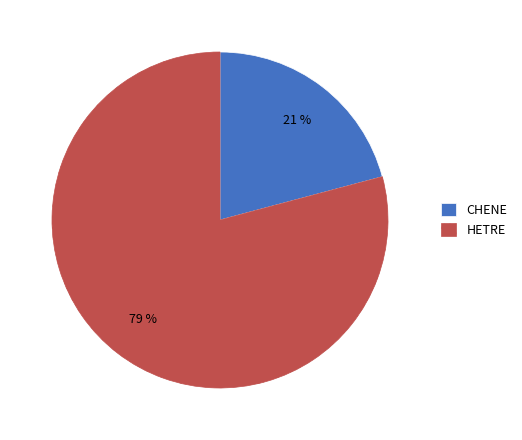

To the nearest percent, what is the difference between the HETRE and CHENE slice percentages?

58%